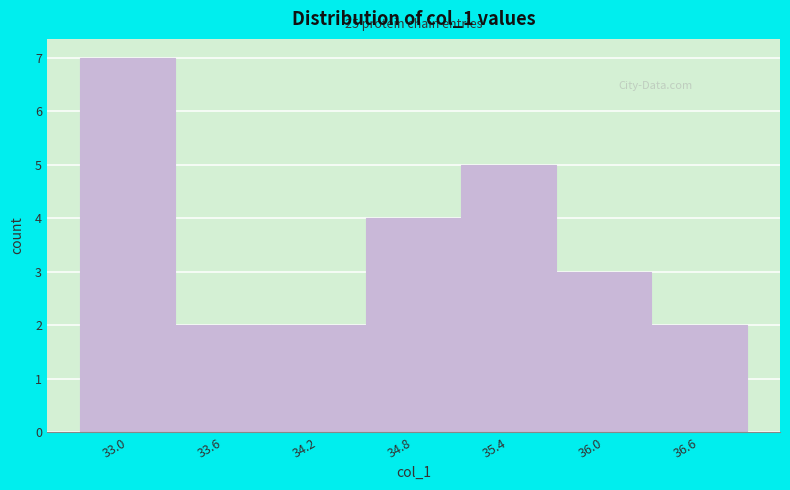

Over which range of the x-axis is the bar tallest?

32.7 to 33.3